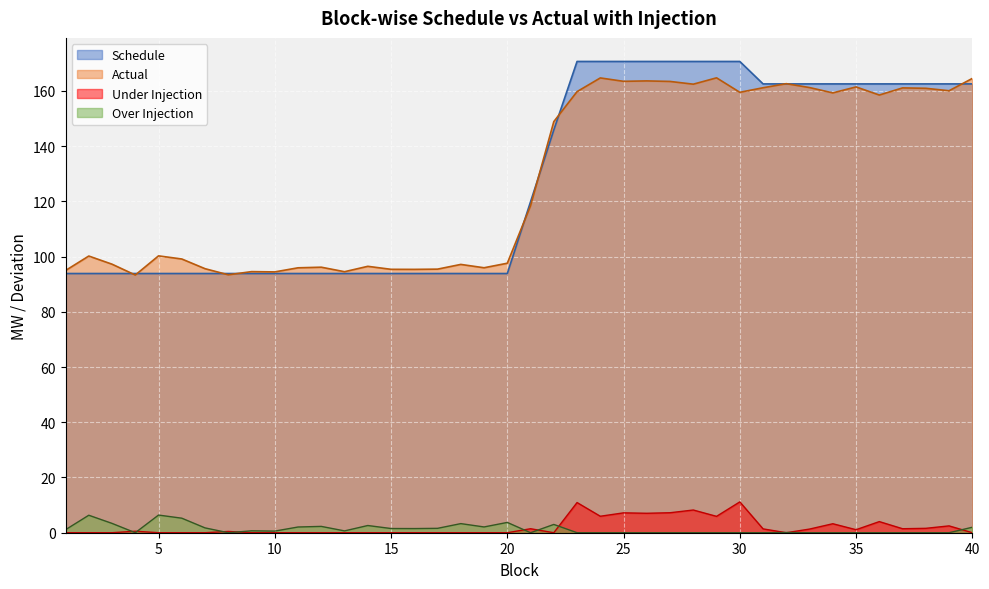

True or false: Over Injection has a value of 2.7 at 4.

False